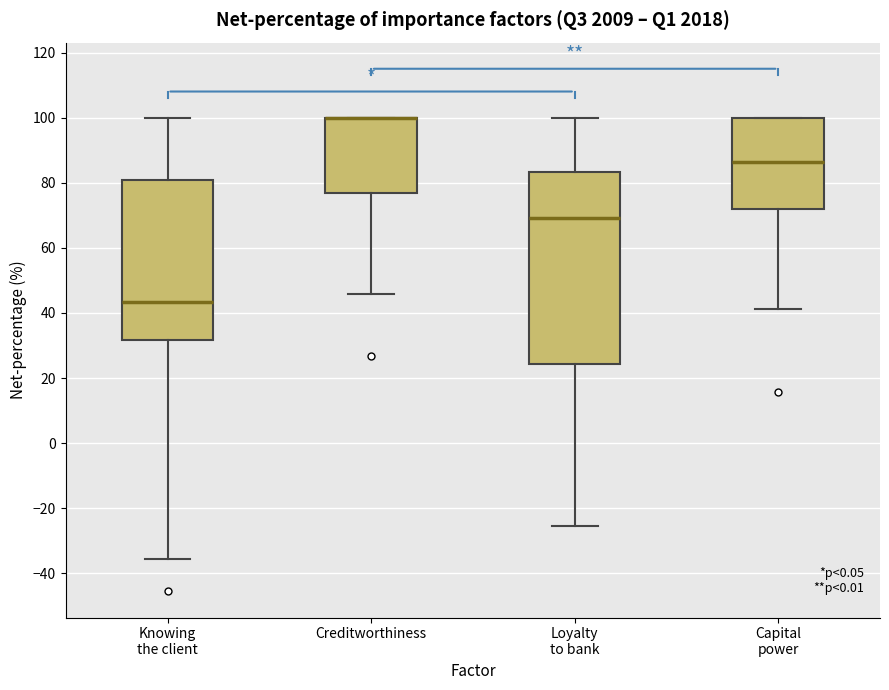

Where is the lower edge of the box for Knowing the client on the y-axis? The values are not printed on the chart, so give them approximately, as read against the axis.

32